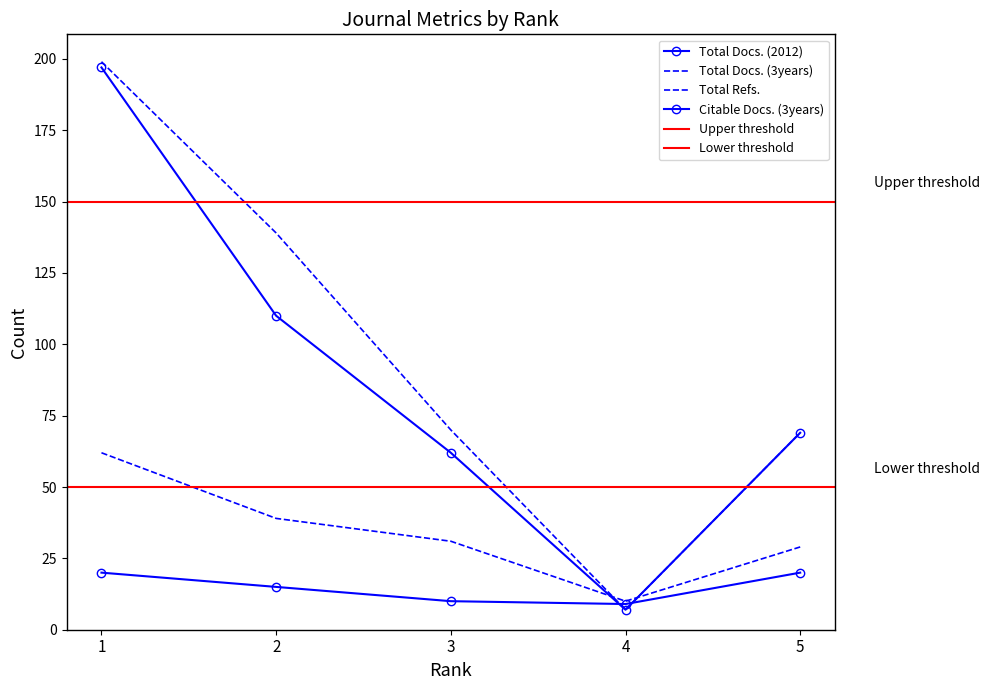

Where do Total Docs. (3years) and Citable Docs. (3years) first cross each other?

3 and 4